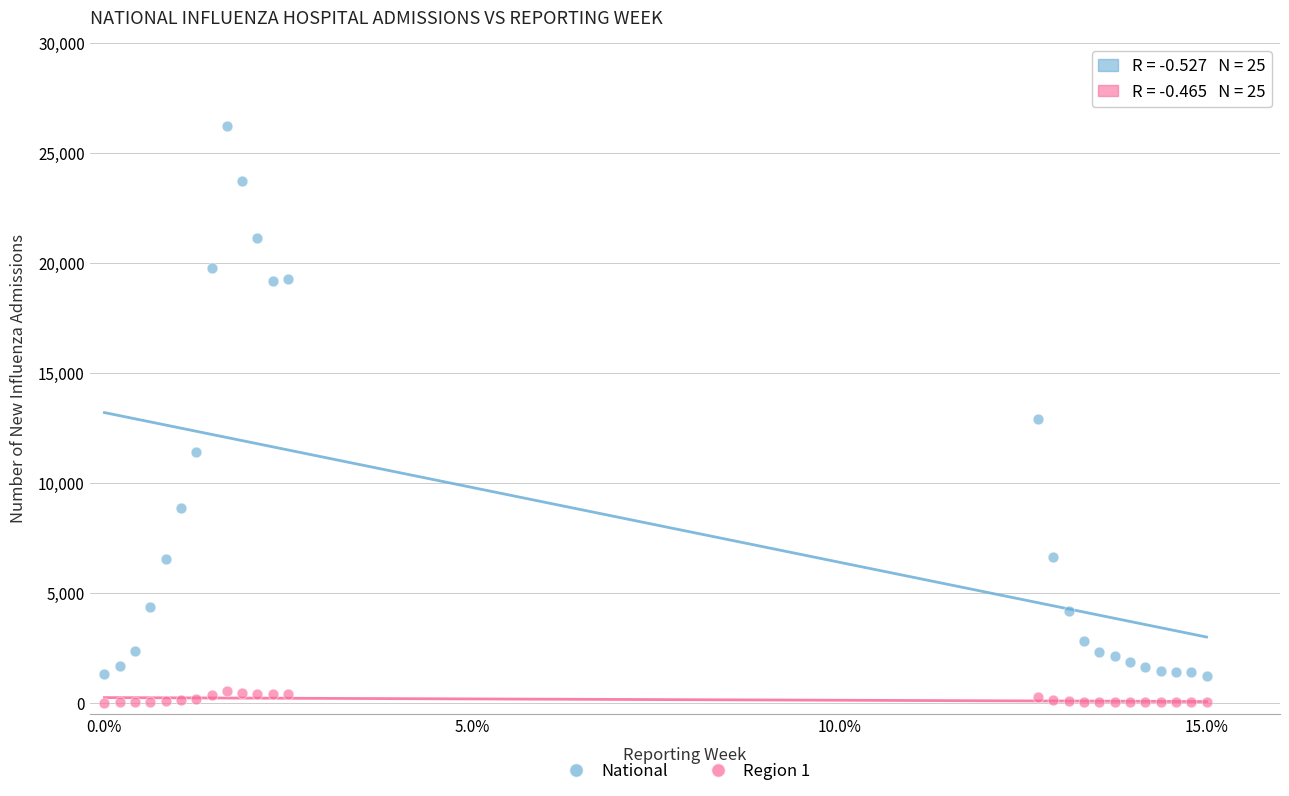

In the National series, what Y value is closest to 13721?

12883